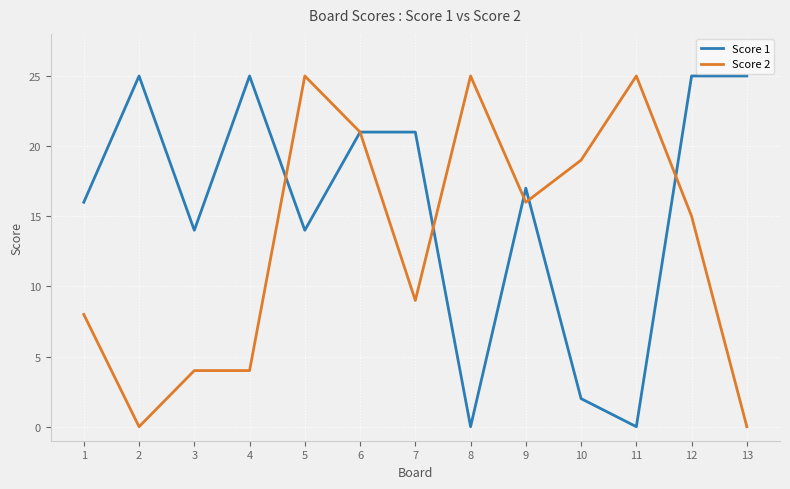

Does the chart have visible grid lines?

Yes